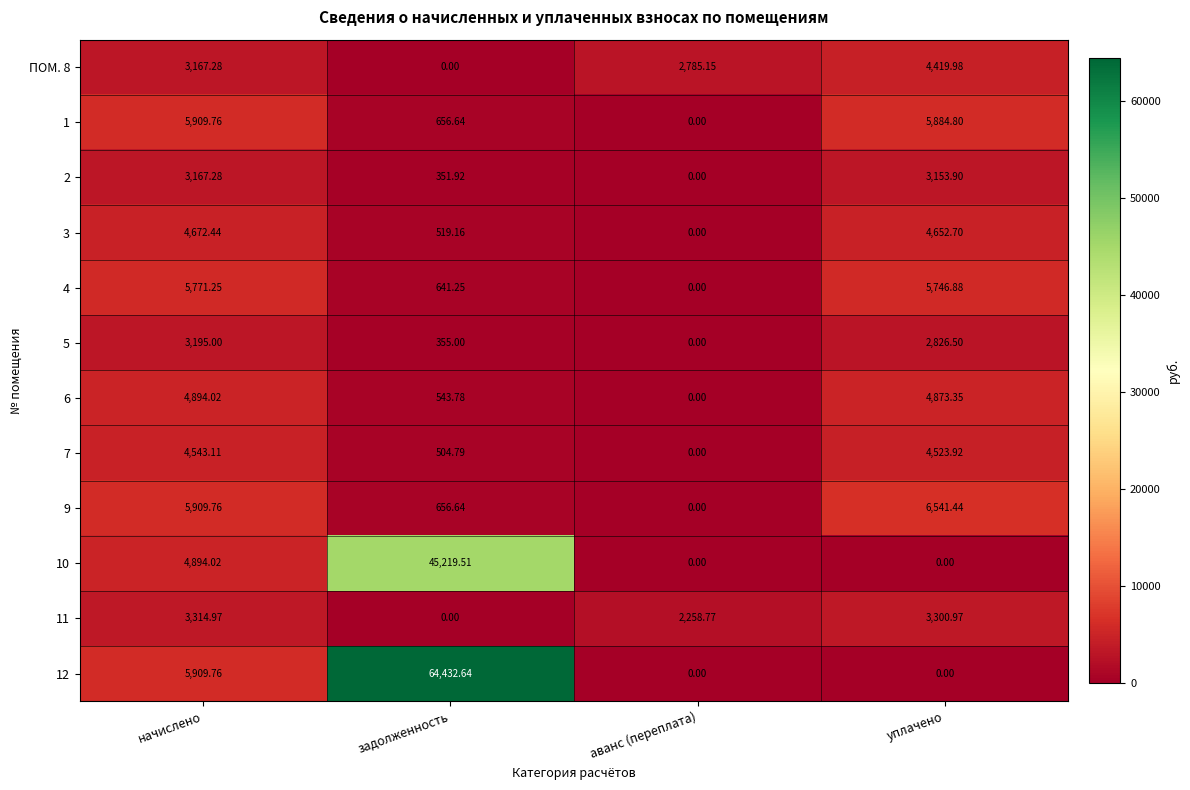

Is the value of 4 at аванс (переплата) greater than the value of 6 at уплачено?

No